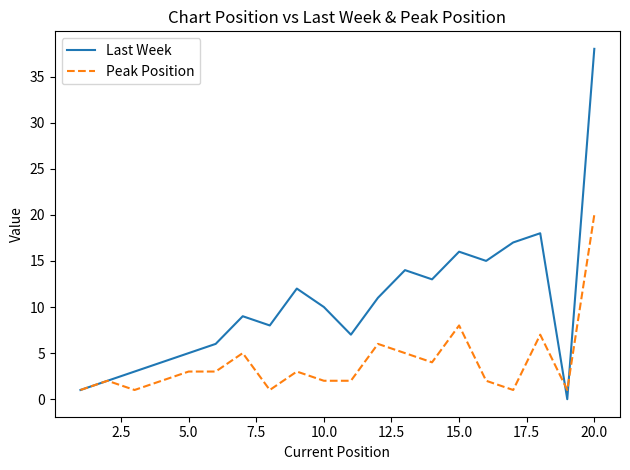

What are all the series names shown in the legend?

Last Week, Peak Position